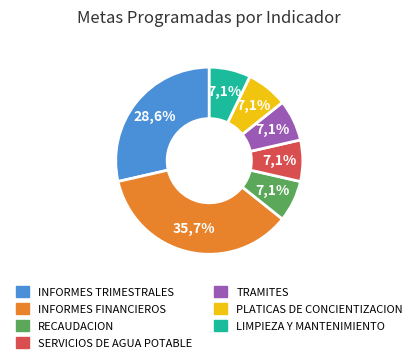

Rank the categories by value from lowest to highest.

RECAUDACION, SERVICIOS DE AGUA POTABLE, TRAMITES, PLATICAS DE CONCIENTIZACION, LIMPIEZA Y MANTENIMIENTO, INFORMES TRIMESTRALES, INFORMES FINANCIEROS